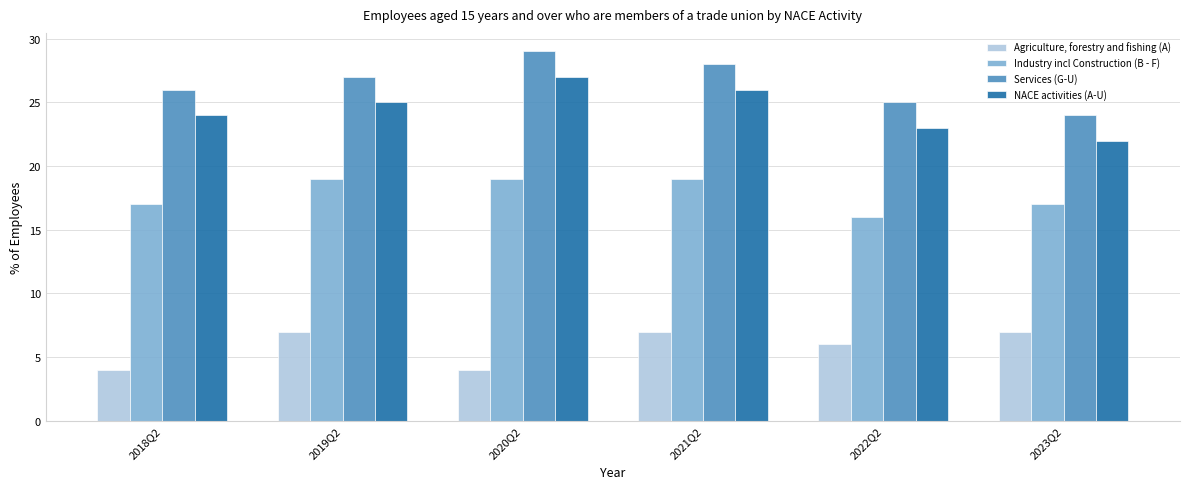

What is the label of the 4th bar from the right?

2020Q2